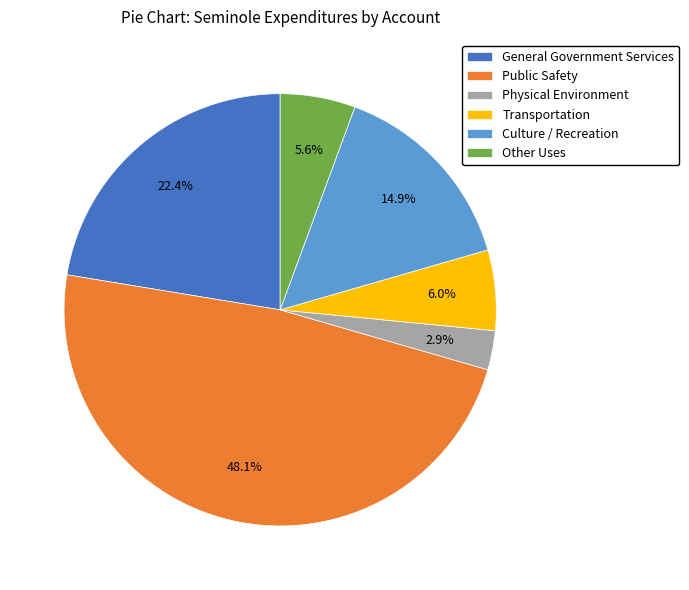

How many segments does this pie chart have?

6